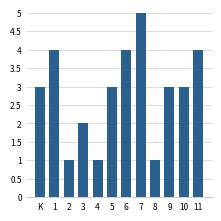

Is it true that the value at K is 2?

False